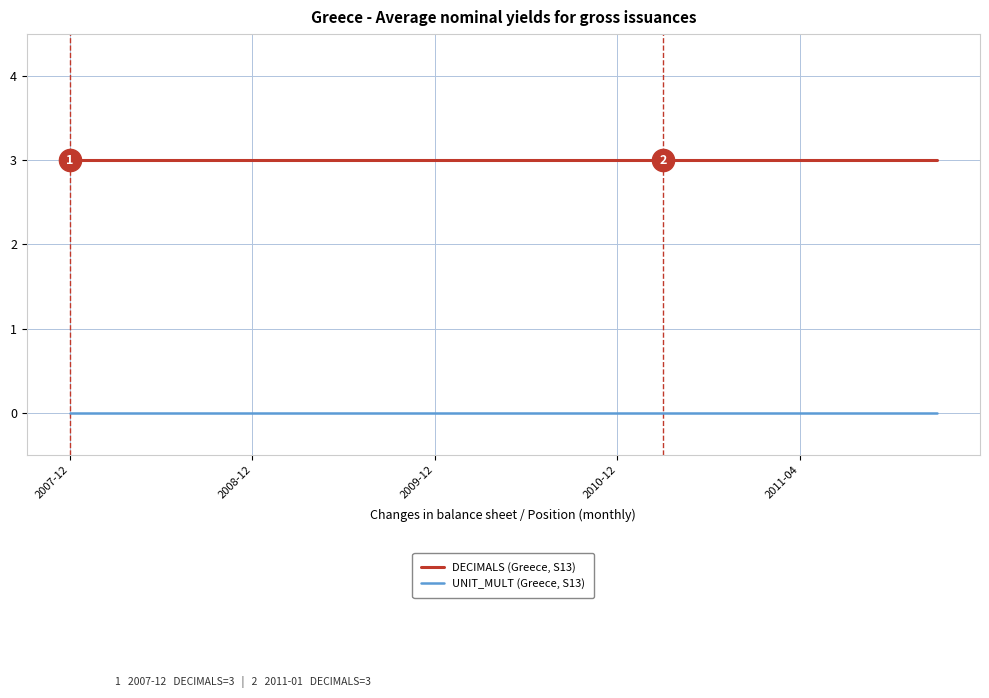

True or false: DECIMALS (Greece, S13) and UNIT_MULT (Greece, S13) cross at least once.

False